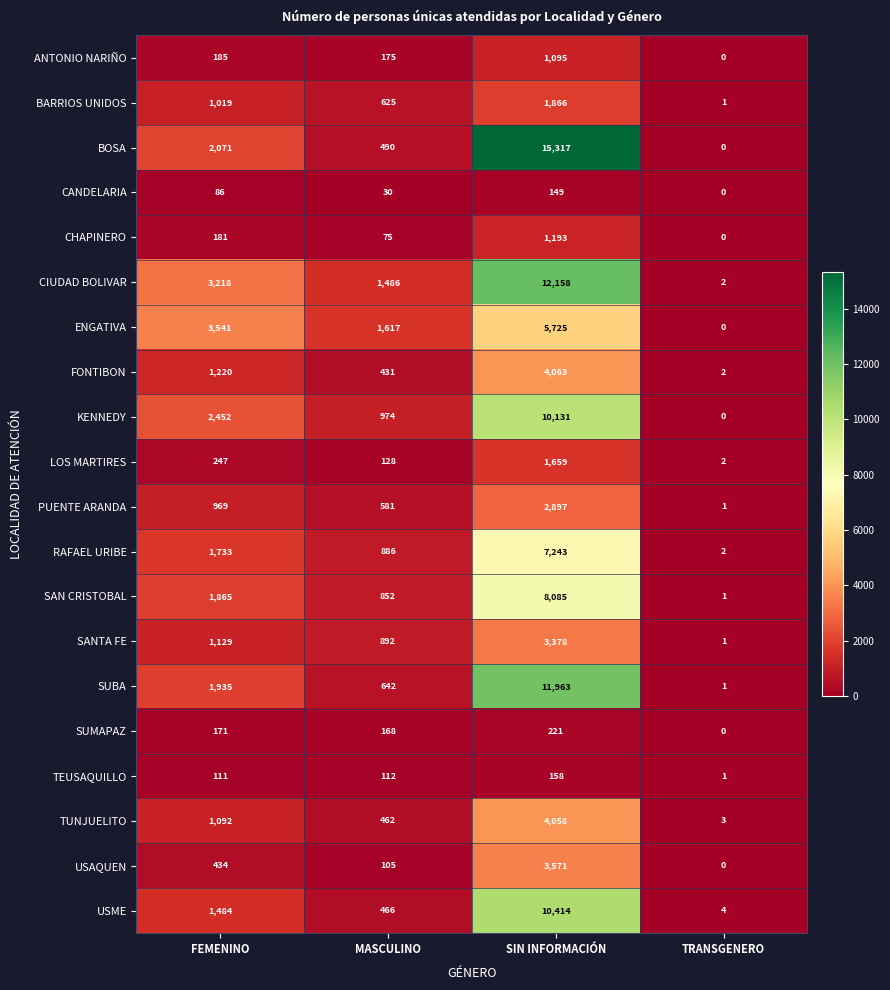

What is the difference between the maximum and minimum values in the BOSA series?

15317